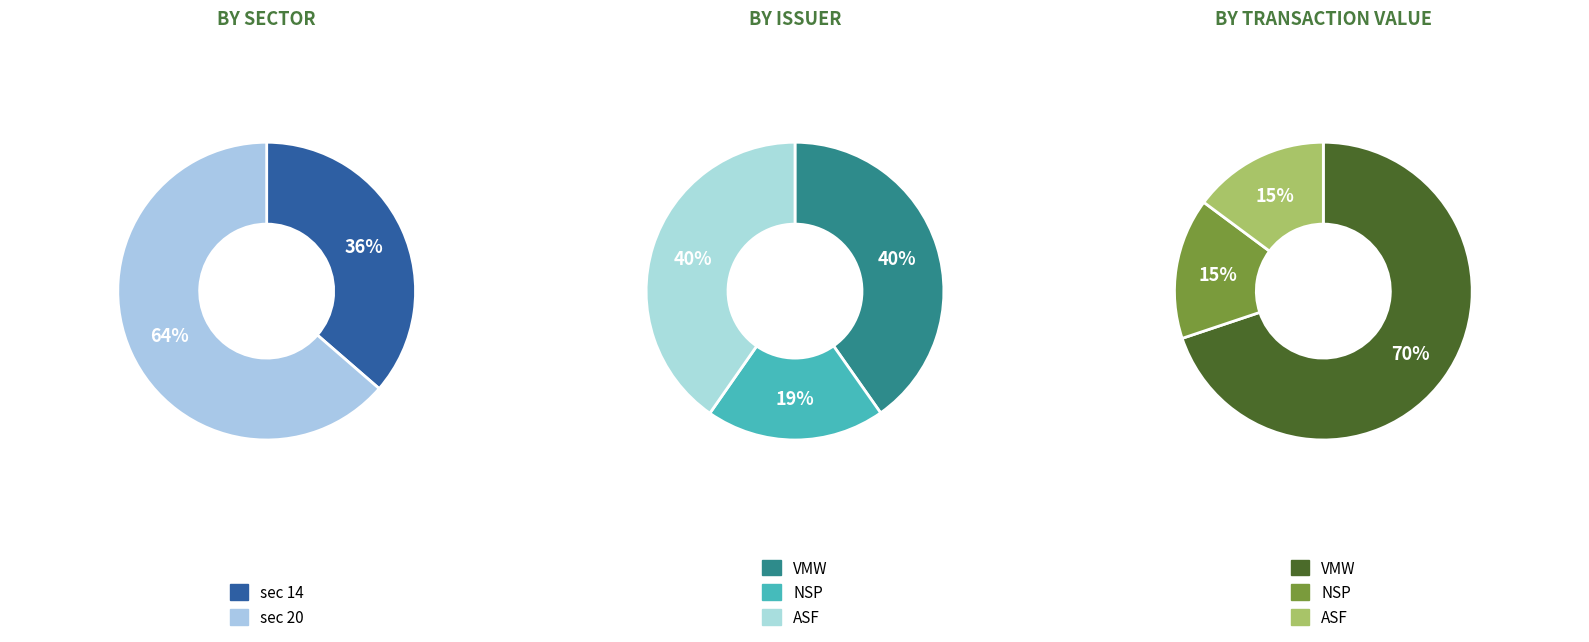

Which slice is the largest?

sec_20